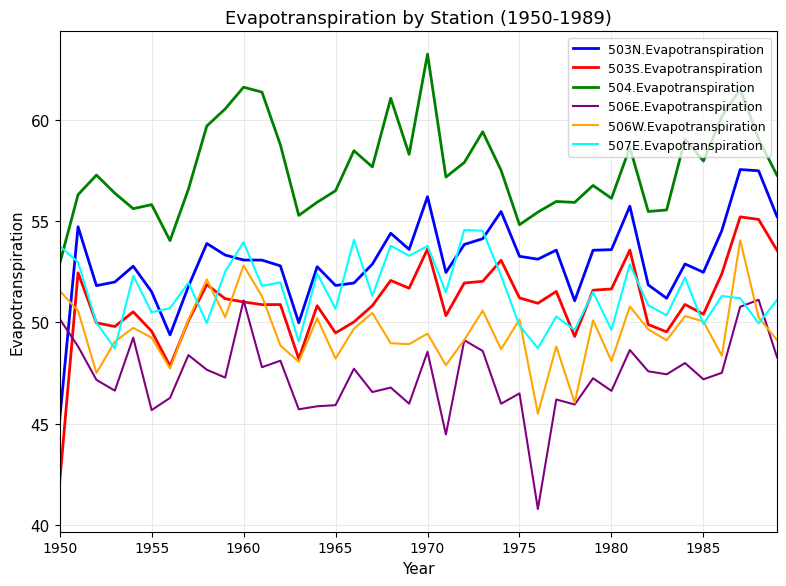

Which series has the largest range (max minus min)?

503S.Evapotranspiration